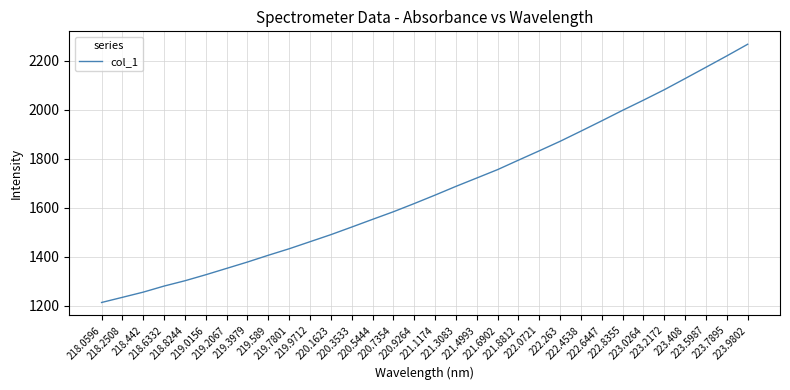

Rank the categories by value from lowest to highest.

218.0596, 218.2508, 218.442, 218.6332, 218.8244, 219.0156, 219.2067, 219.3979, 219.589, 219.7801, 219.9712, 220.1623, 220.3533, 220.5444, 220.7354, 220.9264, 221.1174, 221.3083, 221.4993, 221.6902, 221.8812, 222.0721, 222.263, 222.4538, 222.6447, 222.8355, 223.0264, 223.2172, 223.408, 223.5987, 223.7895, 223.9802